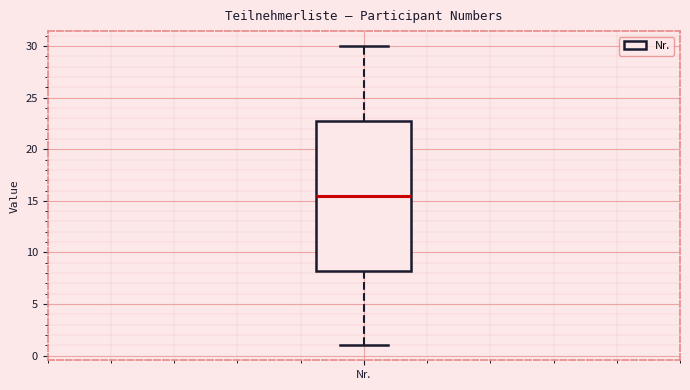

Transcribe this box plot: give where the median line is, the range the box spans, and where the two whiskers end, as read against the y-axis. The values are not printed on the chart, so give them approximately, as read against the axis.

median 15.5, box 8.5 to 23.0, whiskers 1.0 to 30.0